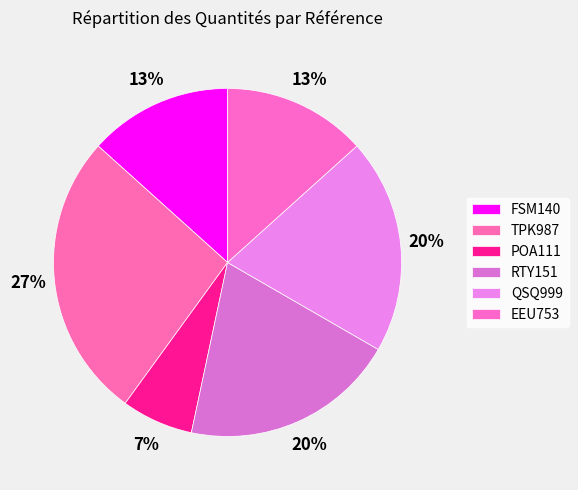

To the nearest percent, what portion does FSM140 represent?

13%